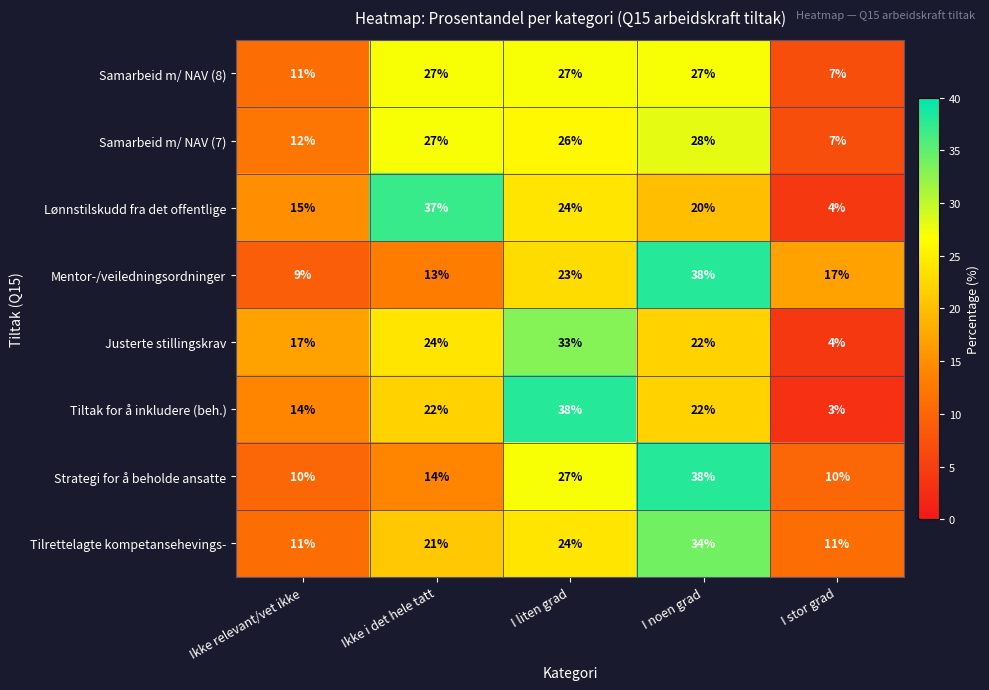

Which series has the largest total across all categories?

Tilrettelagte kompetansehevings-